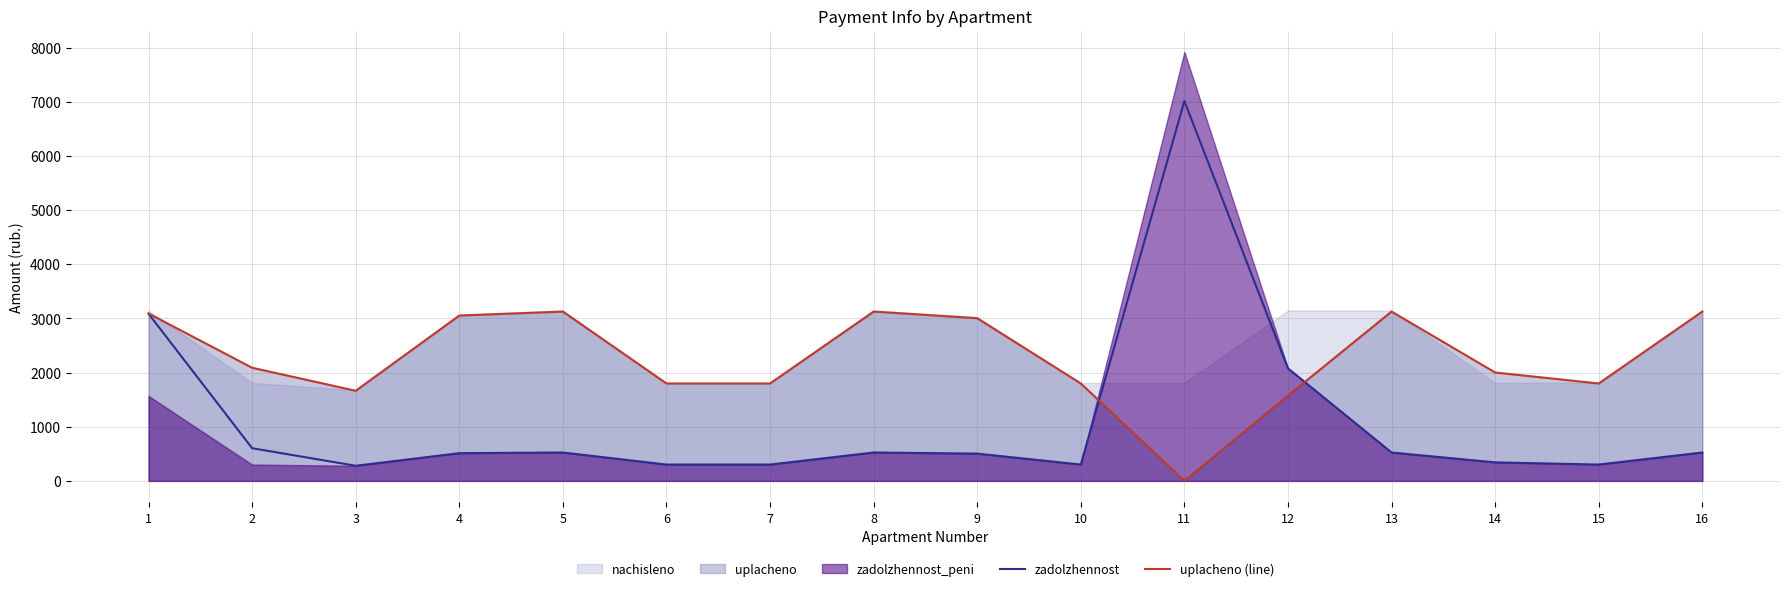

True or false: zadolzhennost has more than 0 points higher than both neighbors.

True